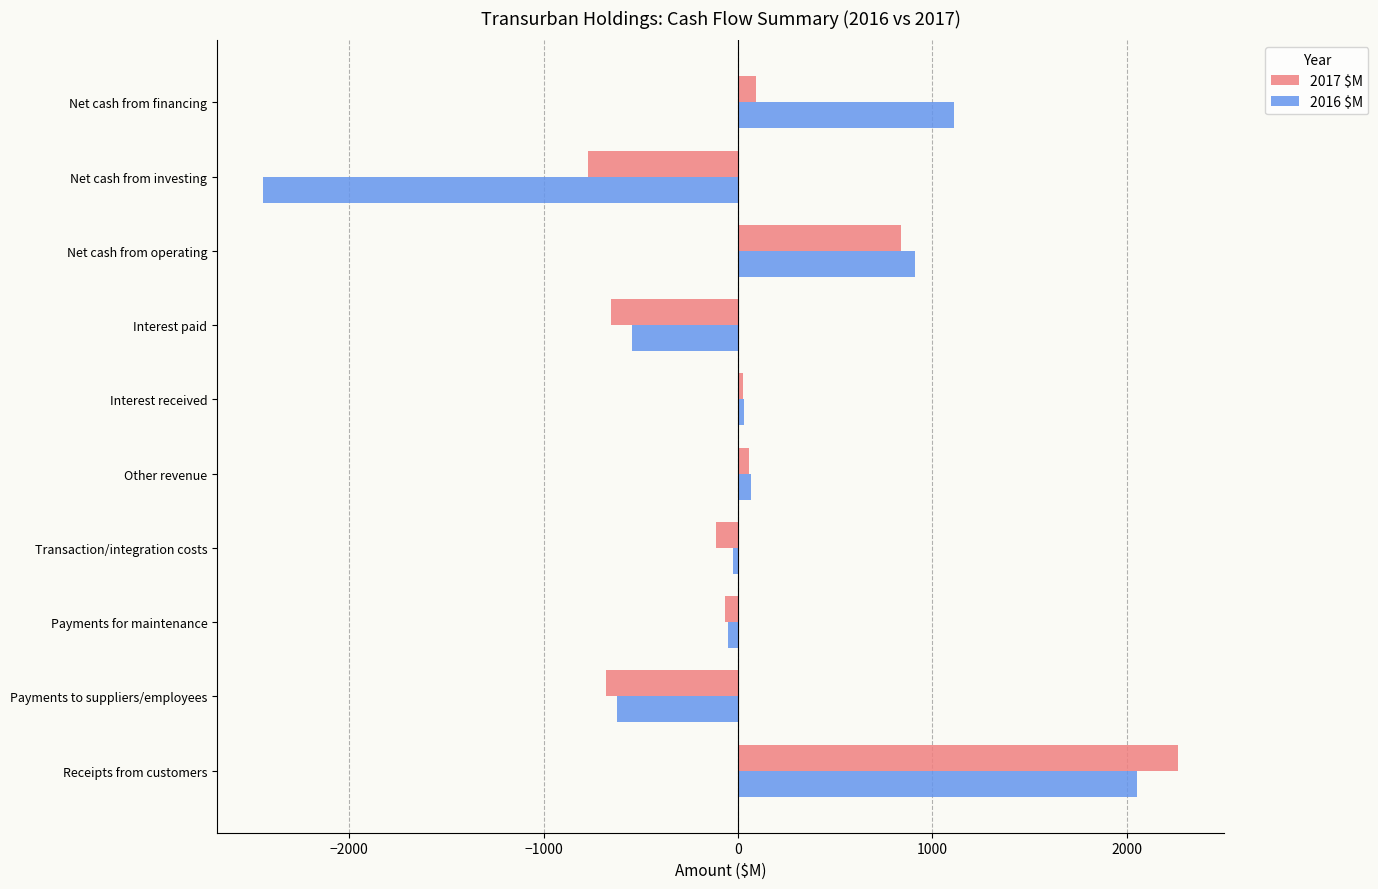

Which series changed the most between Interest paid and Net cash from investing?

2016 $M